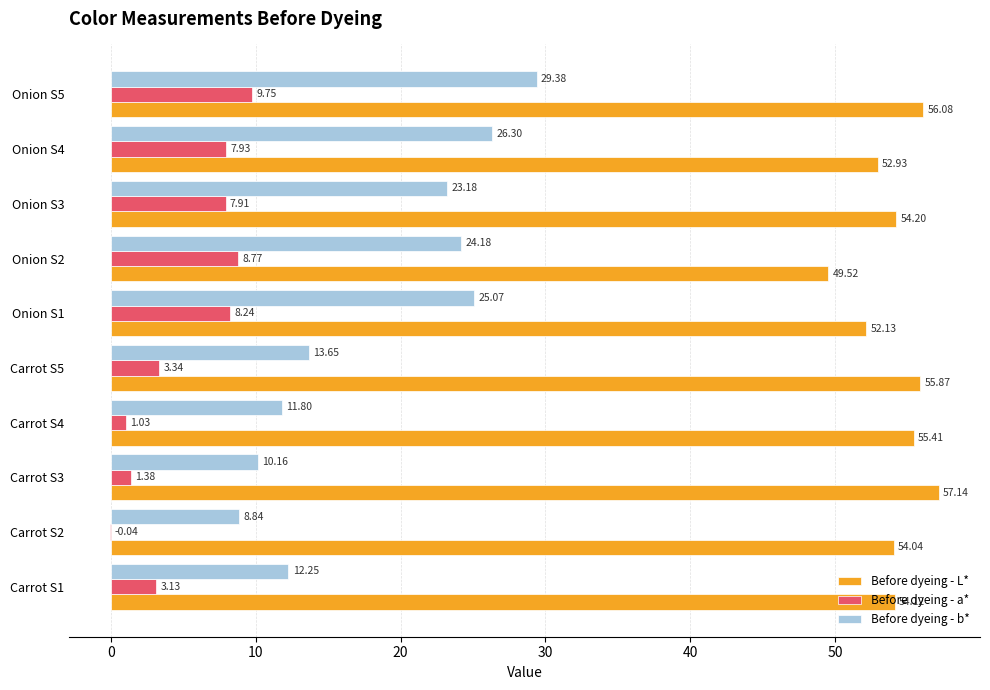

What is the maximum value for Before dyeing - L*?

57.1